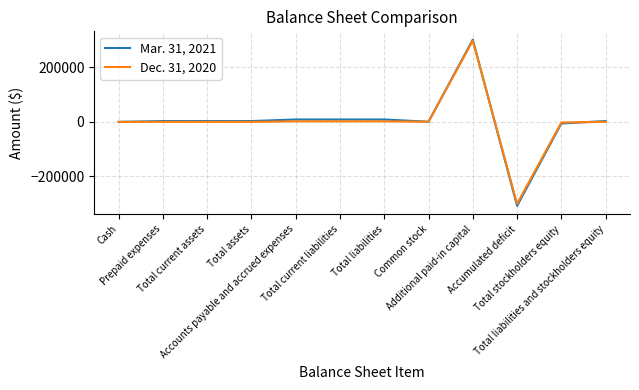

True or false: Dec. 31, 2020 has a value of -197600 at Prepaid expenses.

False